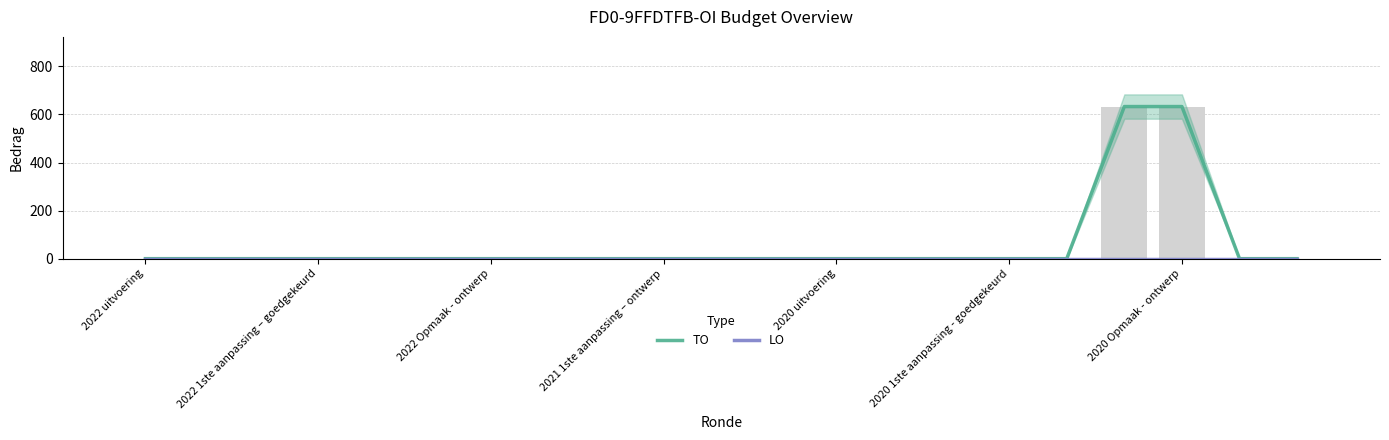

Does the chart contain any negative values?

No